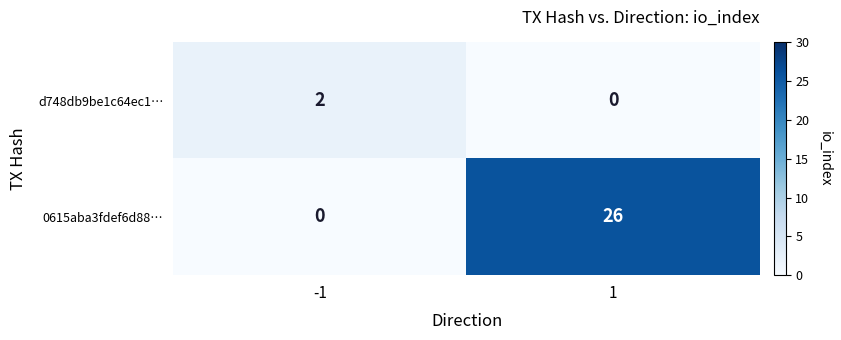

Which series has the largest total across all categories?

0615aba3fdef6d88…